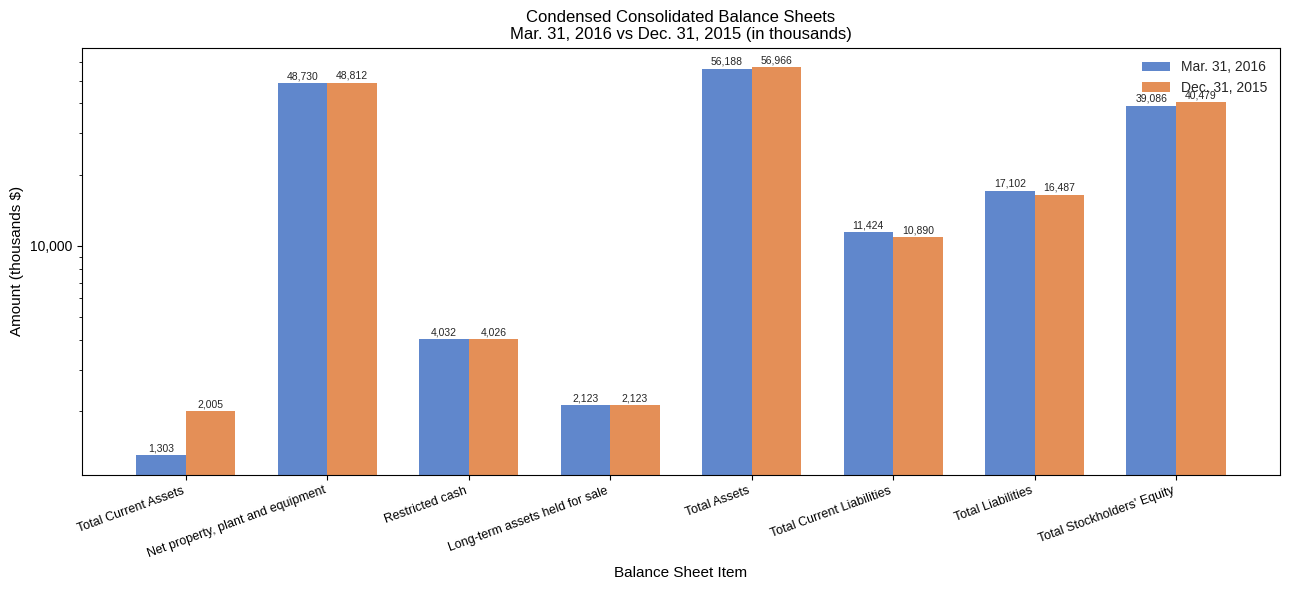

Which series has the largest total across all categories?

Dec. 31, 2015